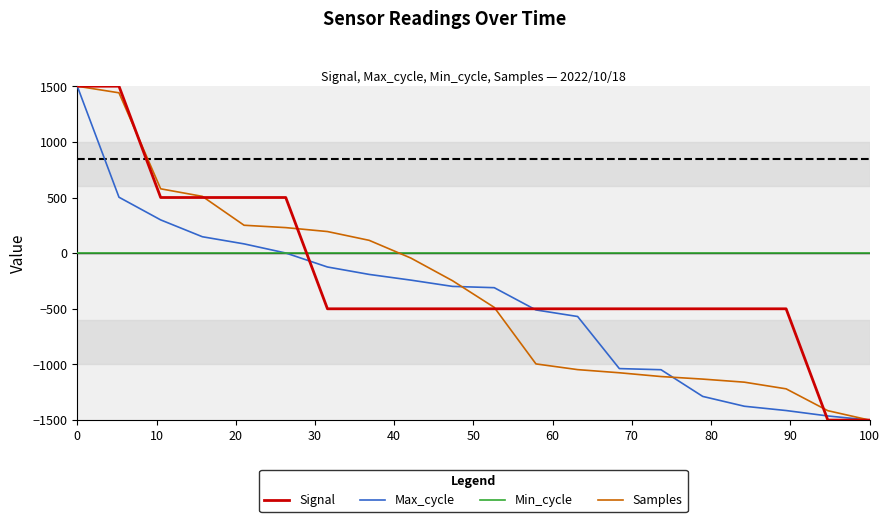

After their last crossing, which series has the higher values: Signal or Min_cycle?

Min_cycle